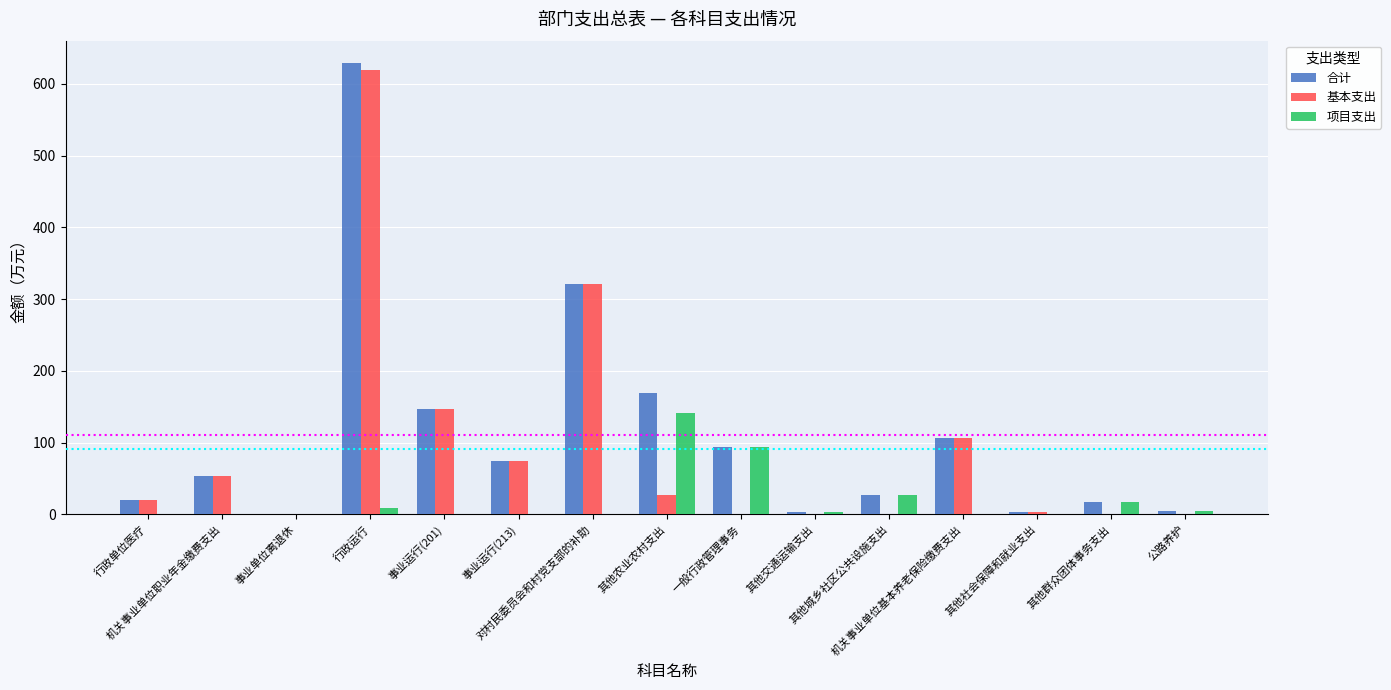

What is the greatest value displayed?

628.9